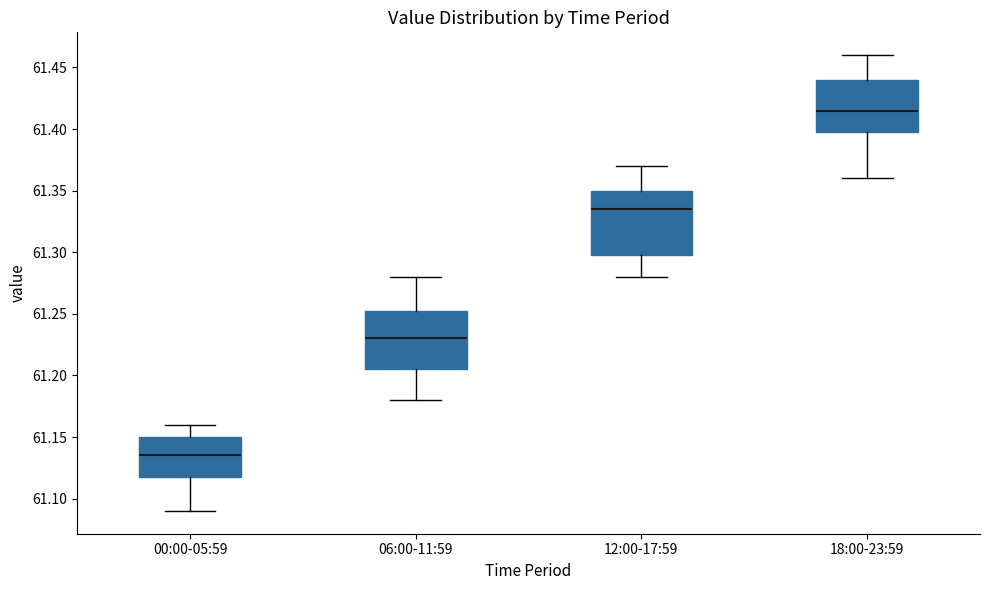

Where does the median line of the box for 00:00-05:59 sit on the y-axis? The values are not printed on the chart, so give them approximately, as read against the axis.

61.135